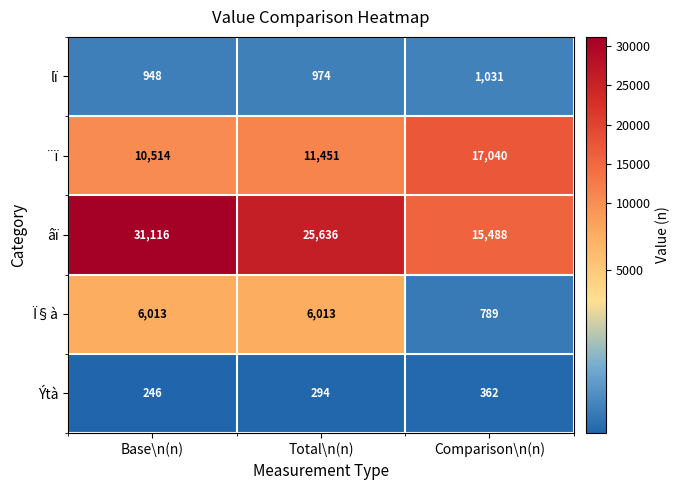

At which category is the sum across all series the highest?

Base\n(n)